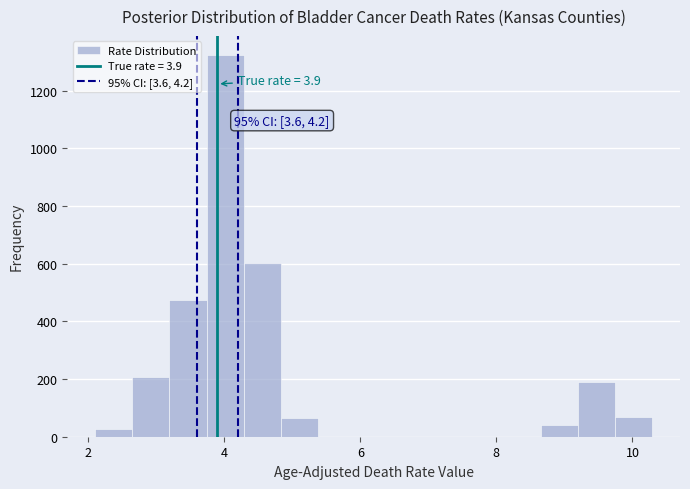

Read against the x-axis, roughly where is the centre of the tallest bar?

4.0